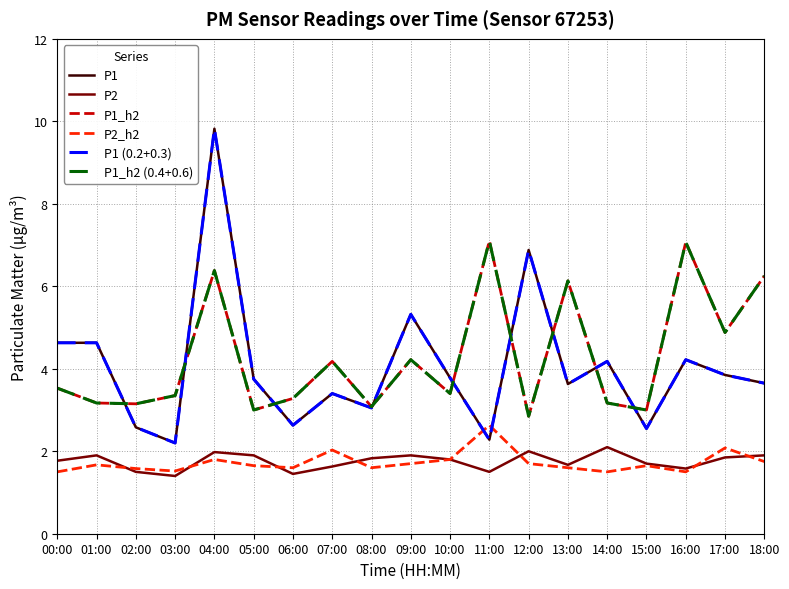

Is this an area chart (filled region under the line)?

No